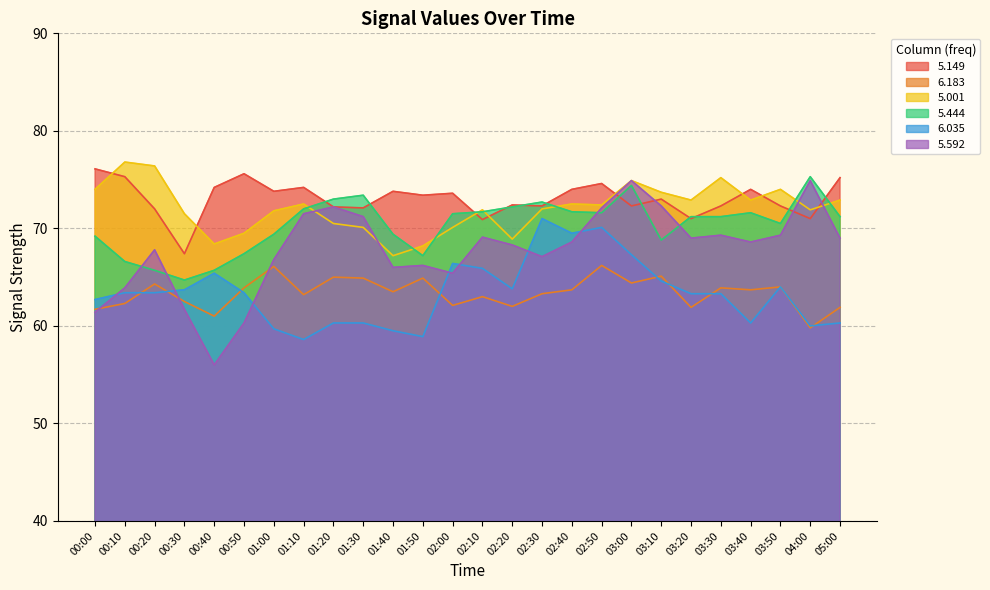

What is the spread (max minus min) of values at 00:00?

14.7